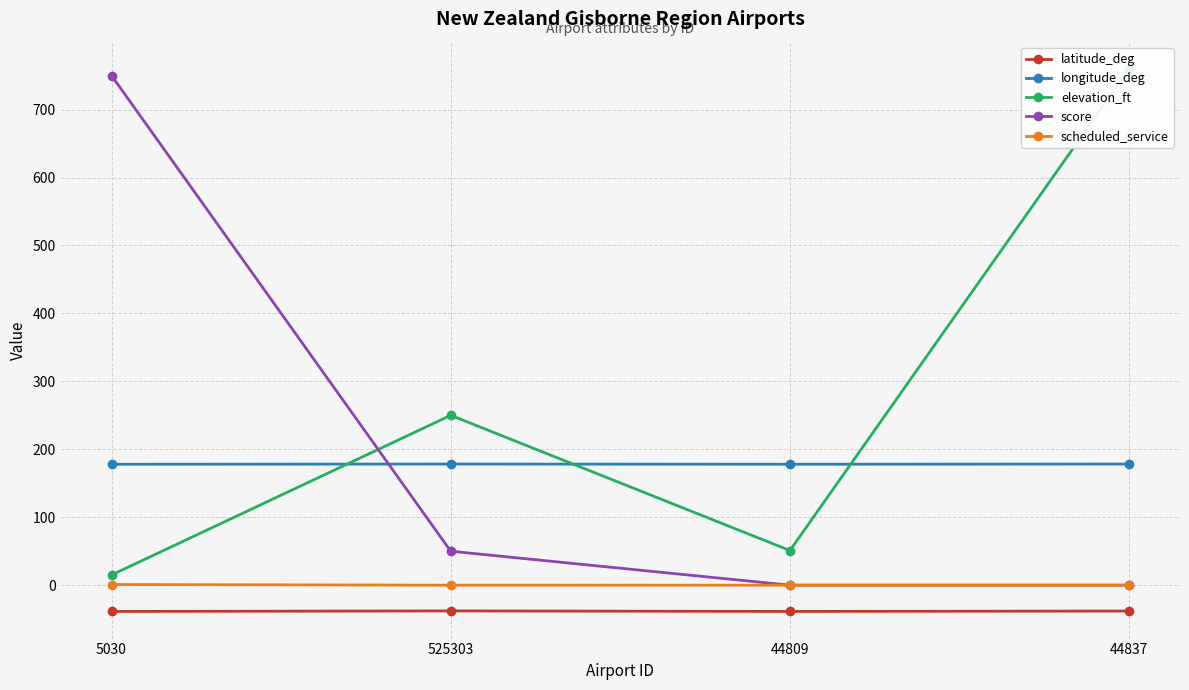

Is the value of longitude_deg at 5030 greater than the value of scheduled_service at 525303?

Yes